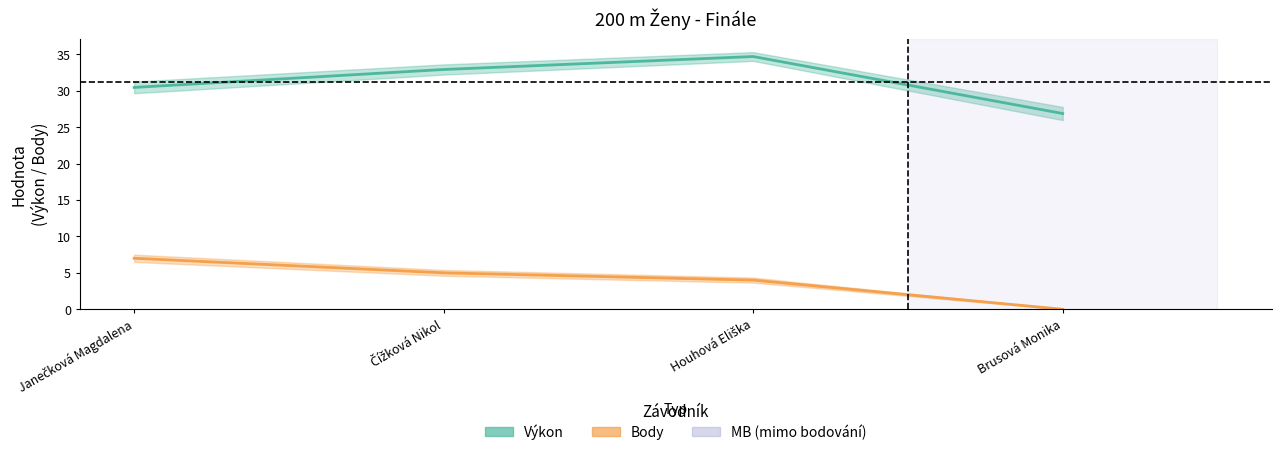

True or false: Výkon and Body intersect in this chart.

False